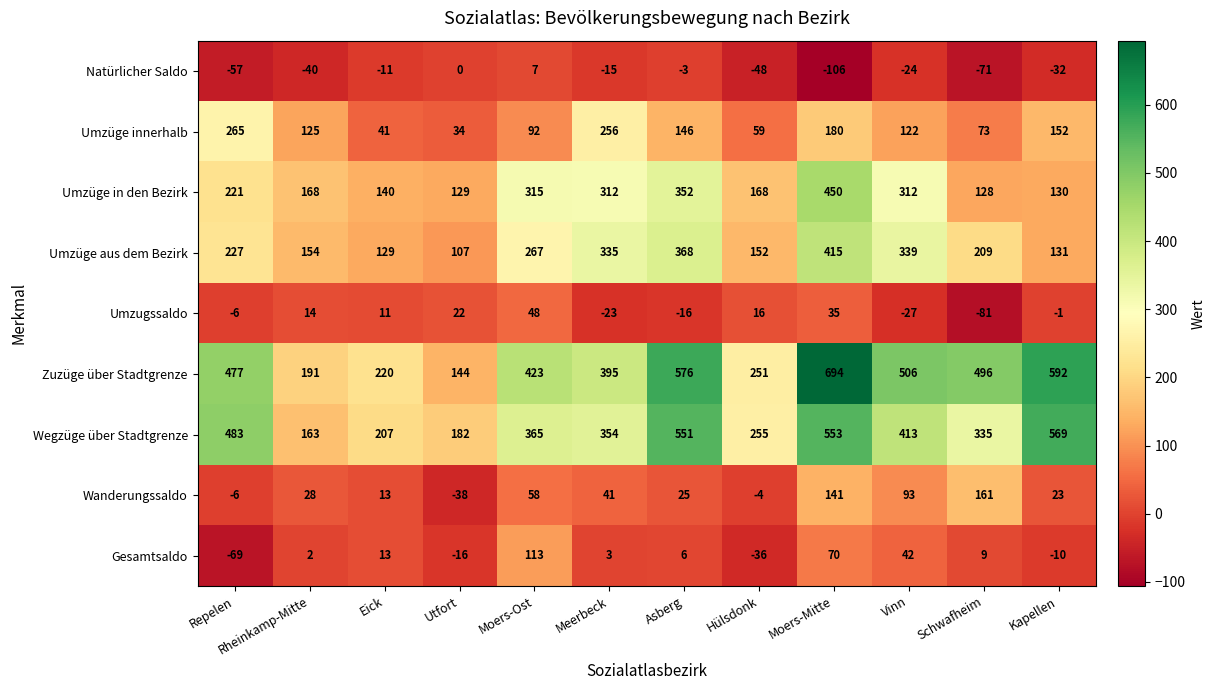

The value of Umzüge innerhalb at Rheinkamp-Mitte is 125. True or false?

True